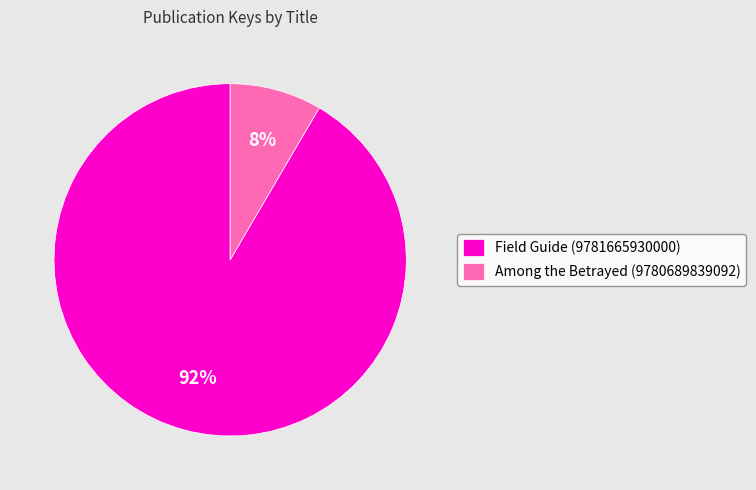

To the nearest percent, what is the combined percentage of Field Guide (9781665930000) and Among the Betrayed (9780689839092)?

100%